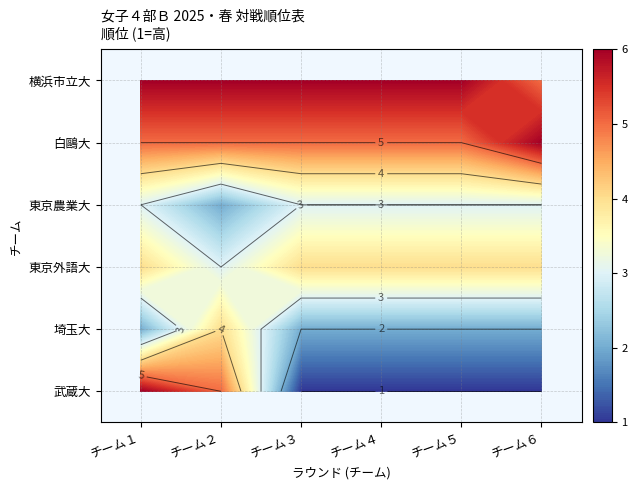

What is the spread (max minus min) of values at チーム６?

5